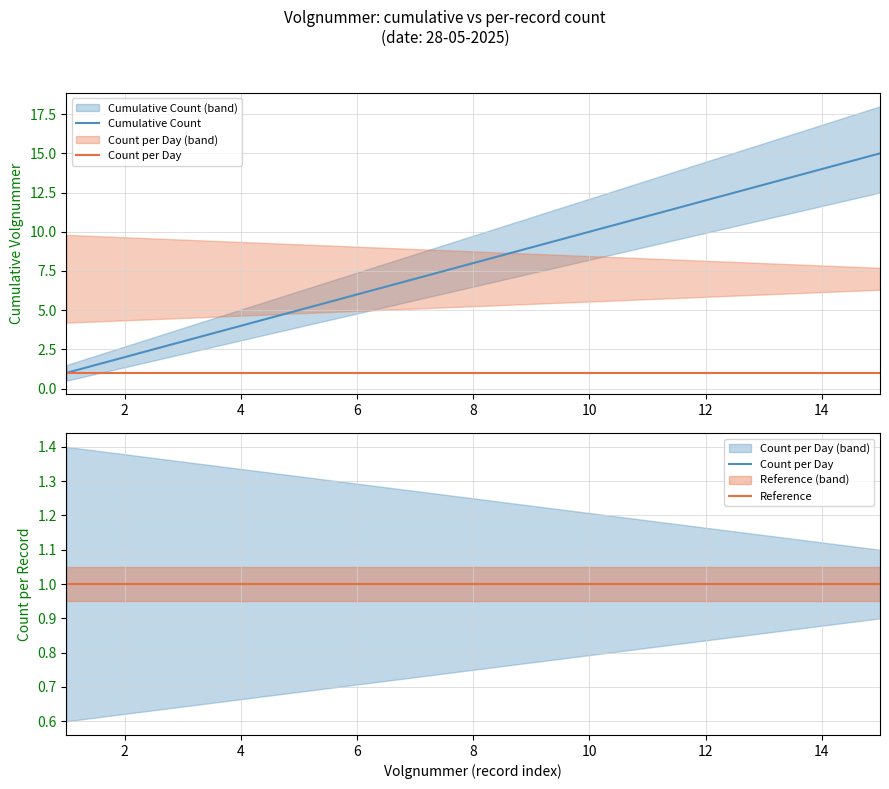

At how many categories does at least one series exceed 2?

13